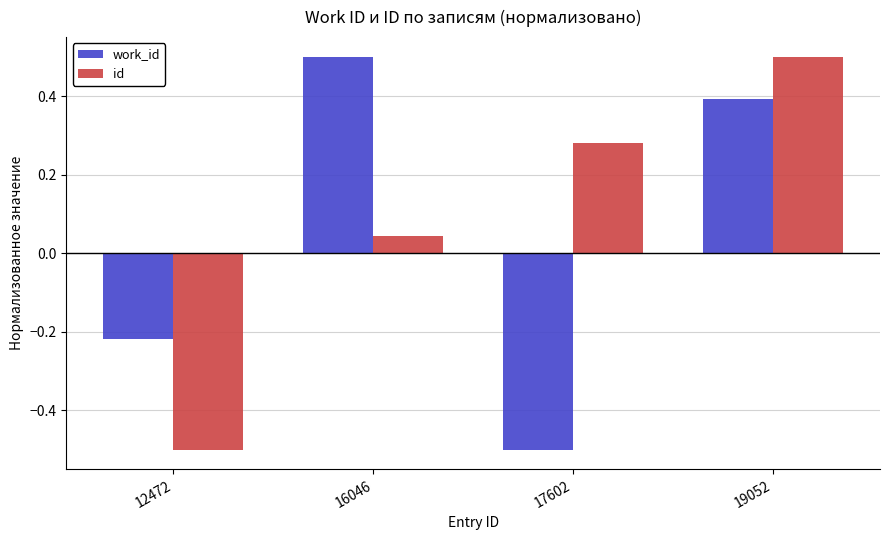

Does the chart contain stacked bars?

No